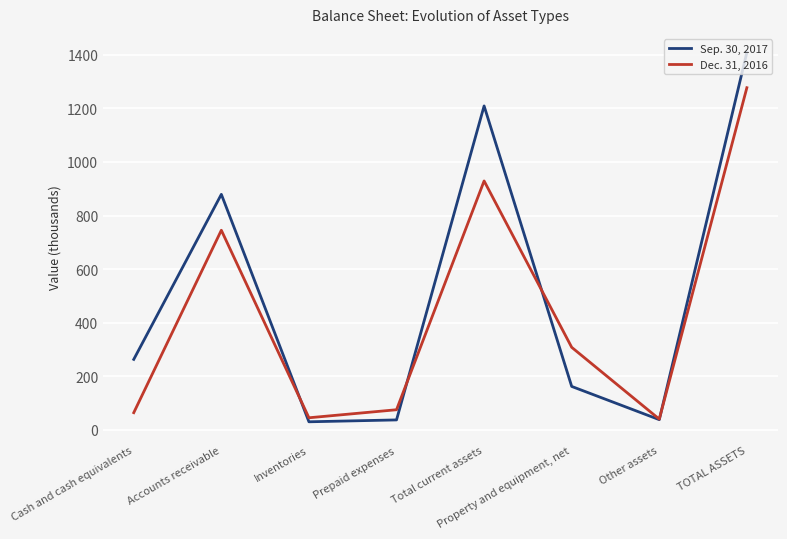

Which series has the largest range (max minus min)?

Sep. 30, 2017